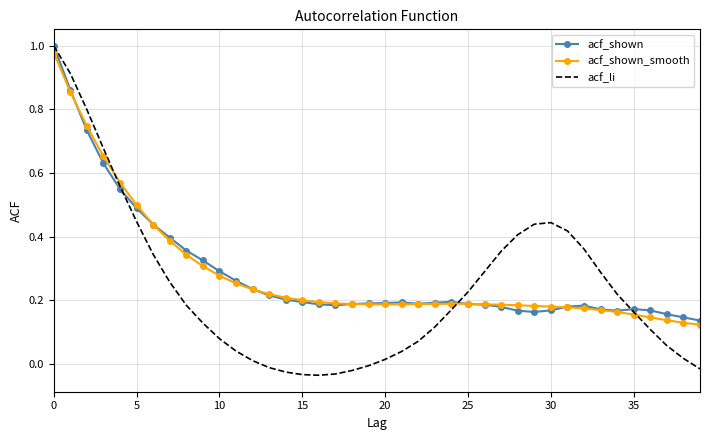

Which series has the widest spread of values?

acf_li